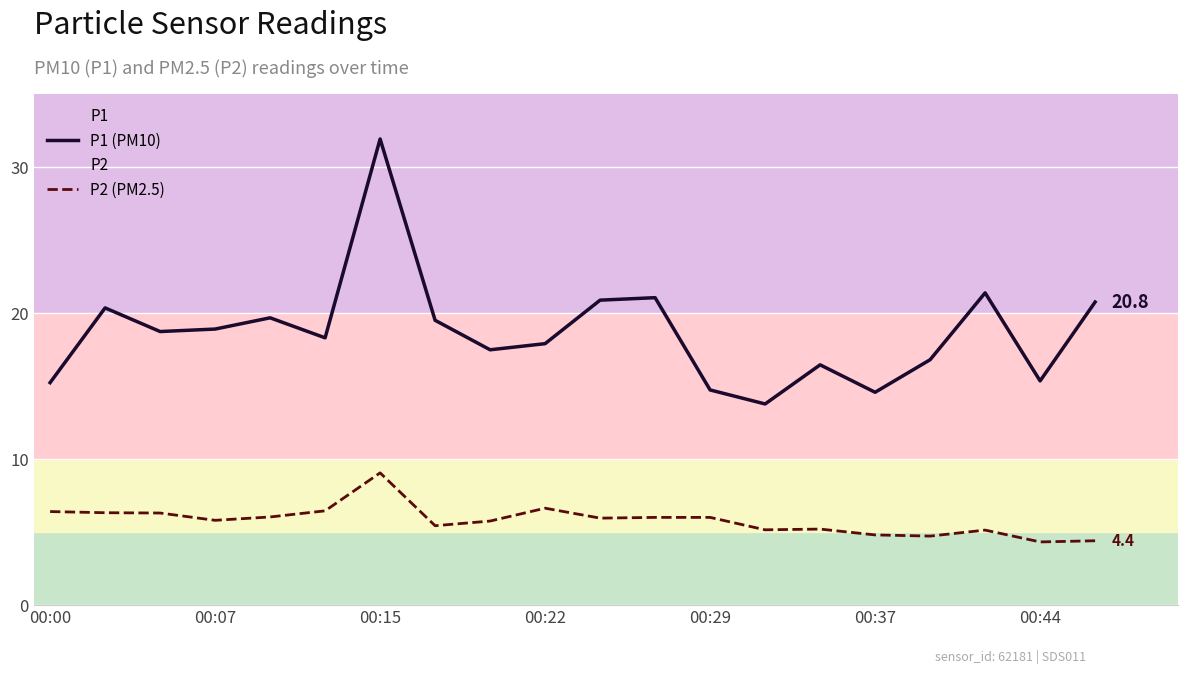

The P1 (PM10) series shows 16.4 at 14. True or false?

True